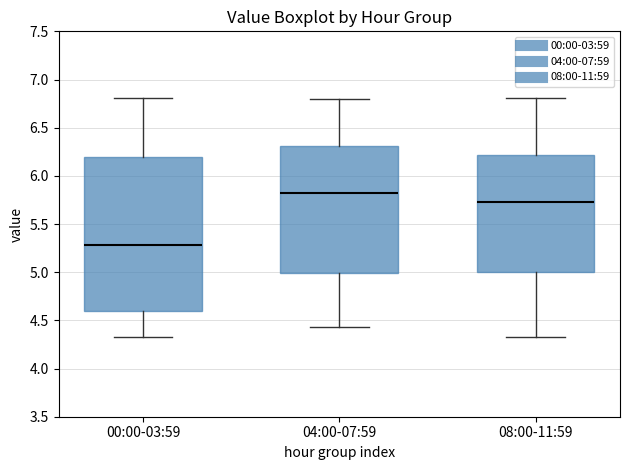

Comparing the boxes themselves (not the whiskers), which one is the tallest?

00:00-03:59